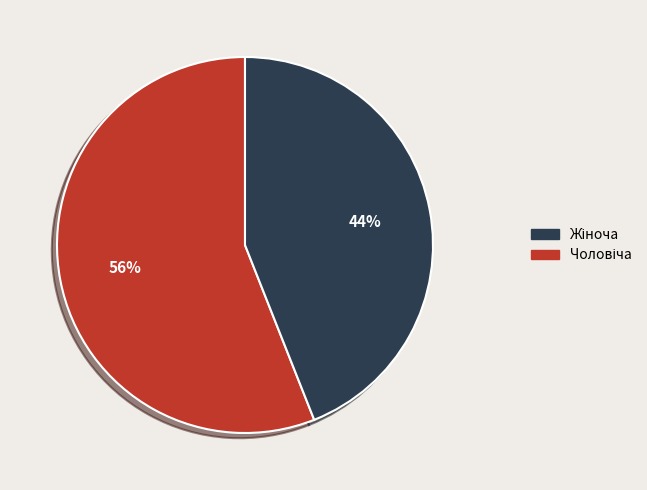

Does any single category account for the majority?

Yes